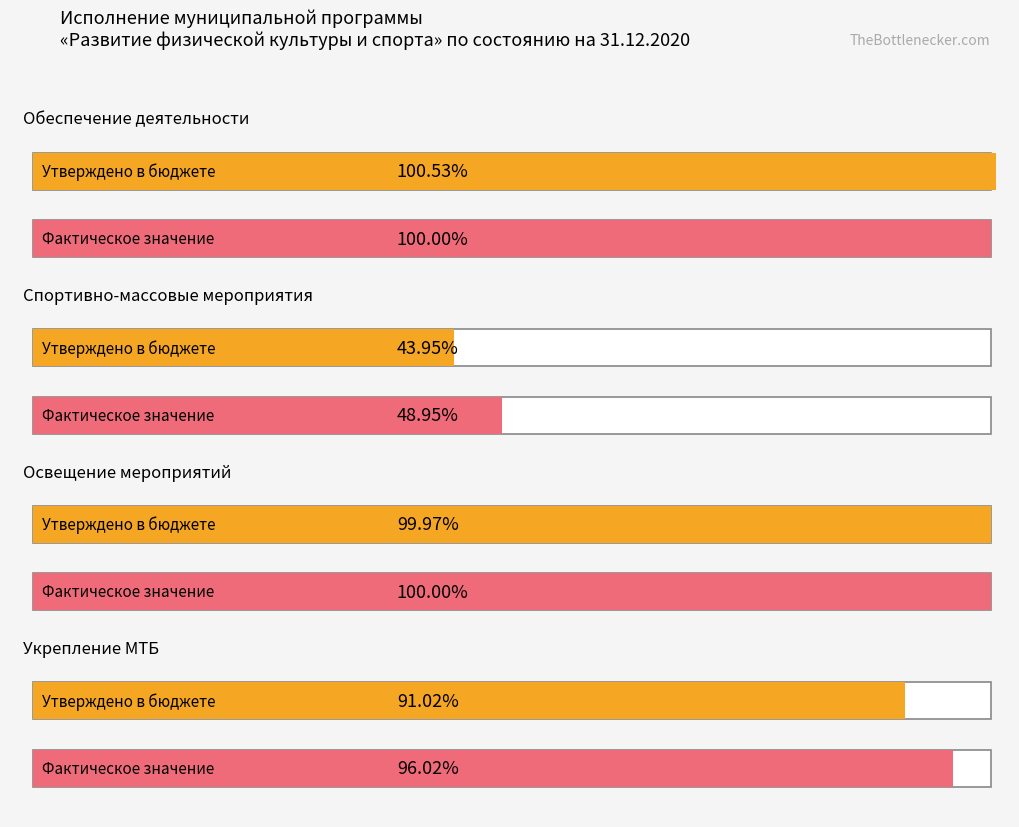

Is it true that Утверждено по программе equals 3931.1 at Спортивно-массовые мероприятия?

False